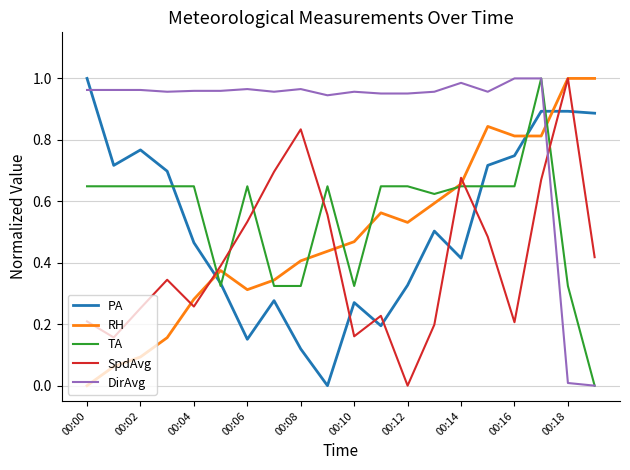

Which series has the largest total across all categories?

DirAvg